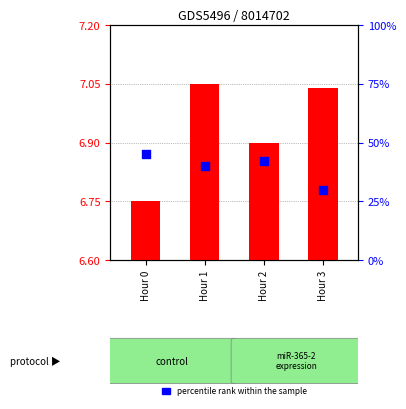

Which series has the largest Y range (max minus min)?

percentile rank within the sample